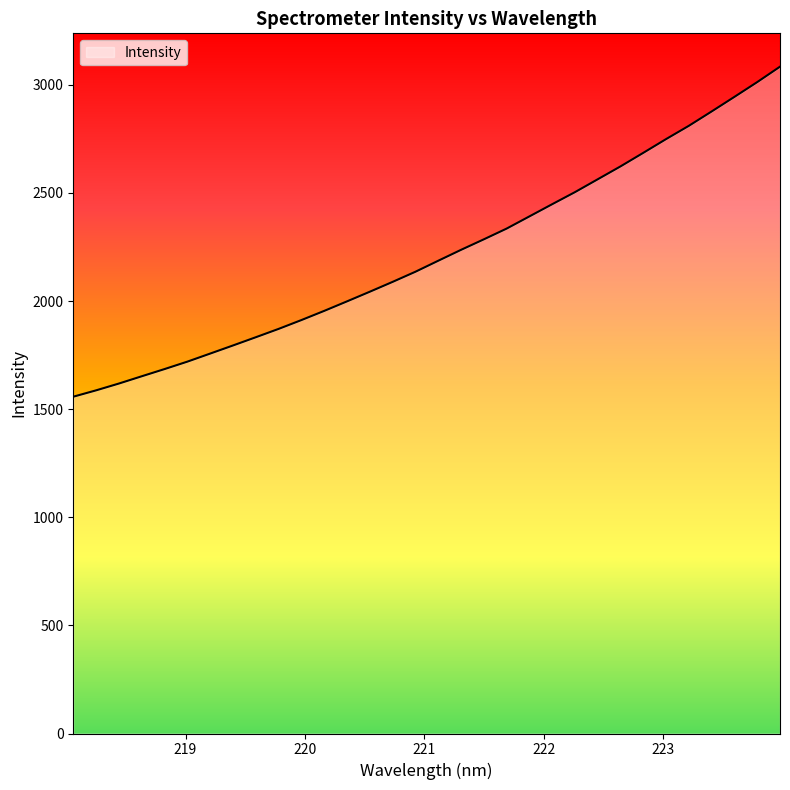

What is the difference between the maximum and minimum values?

1526.3